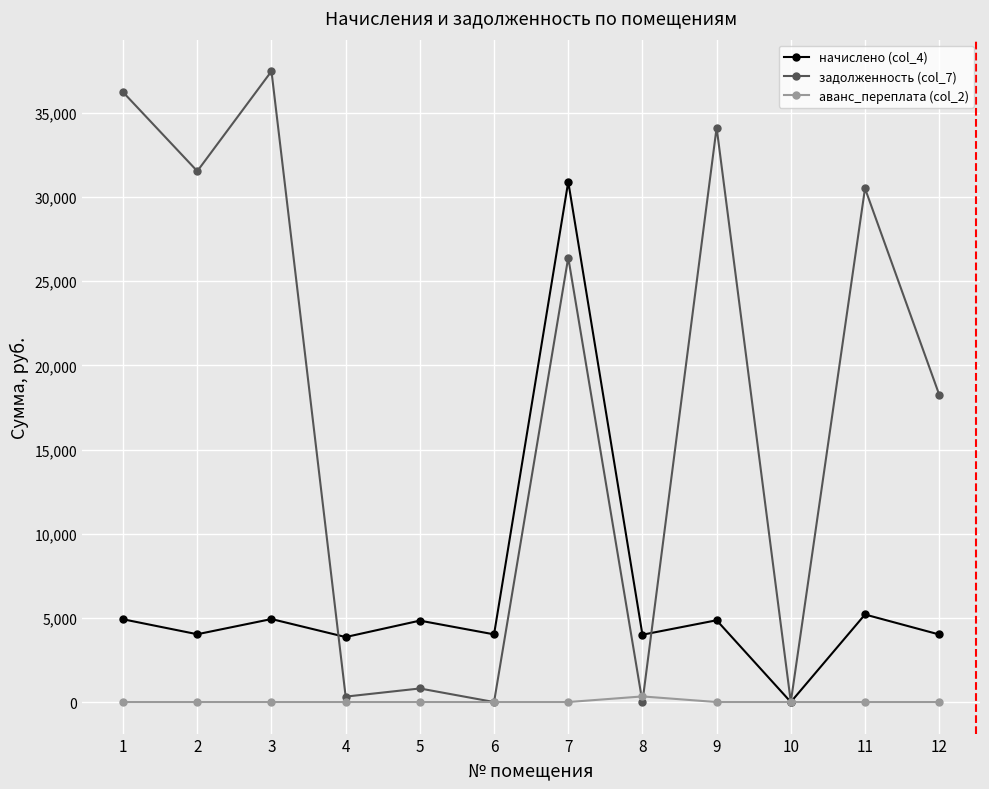

What is the greatest value displayed?

37475.9